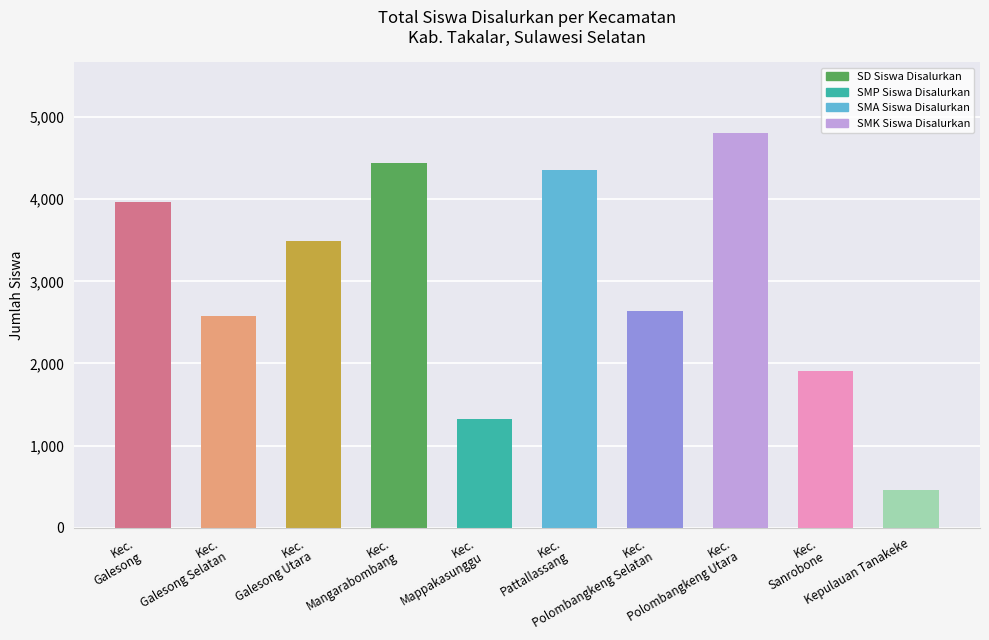

The value at Kec.
Polombangkeng Selatan is 4107. True or false?

False